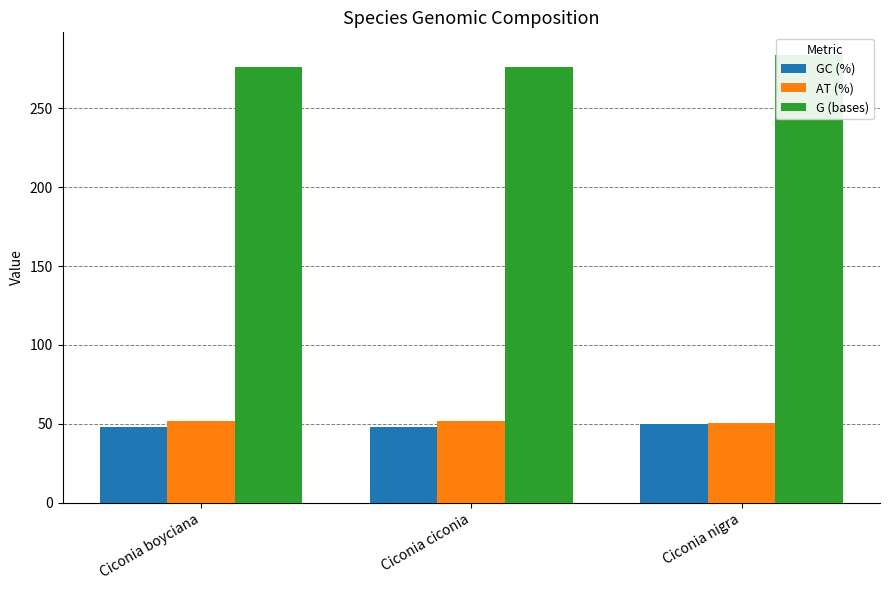

Between Ciconia ciconia and Ciconia nigra, which series saw the biggest shift?

G (bases)